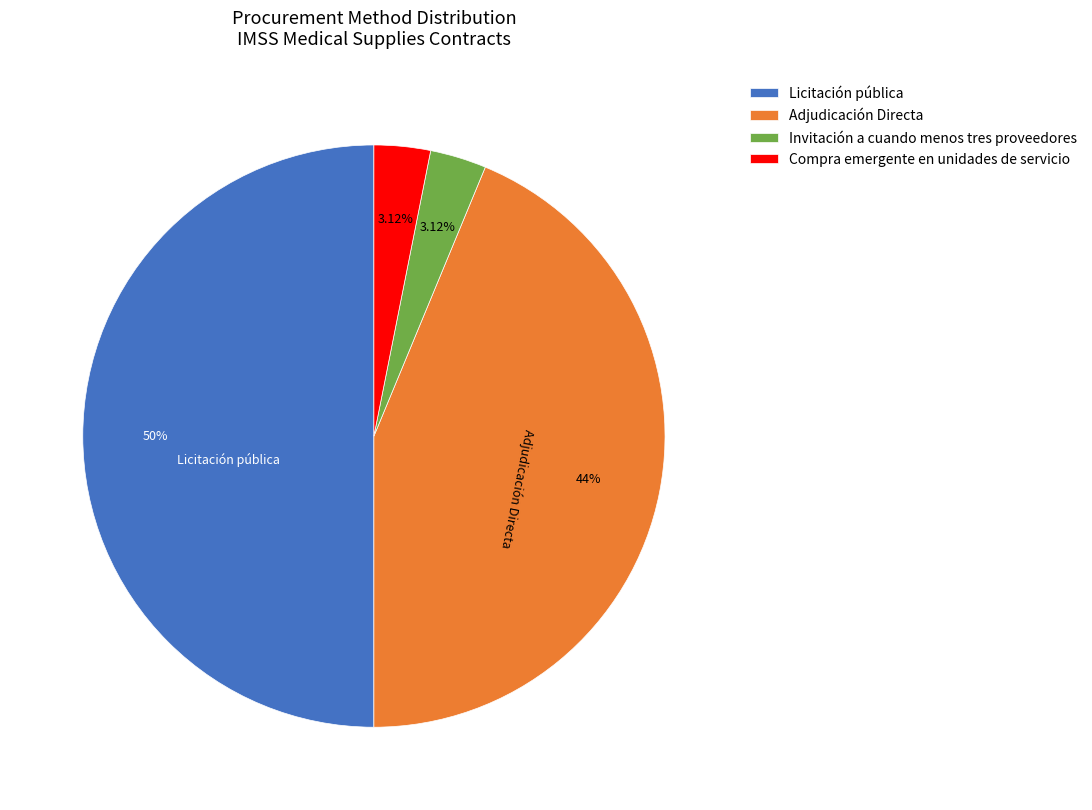

The Licitación pública slice represents 50% of the pie. True or false?

True